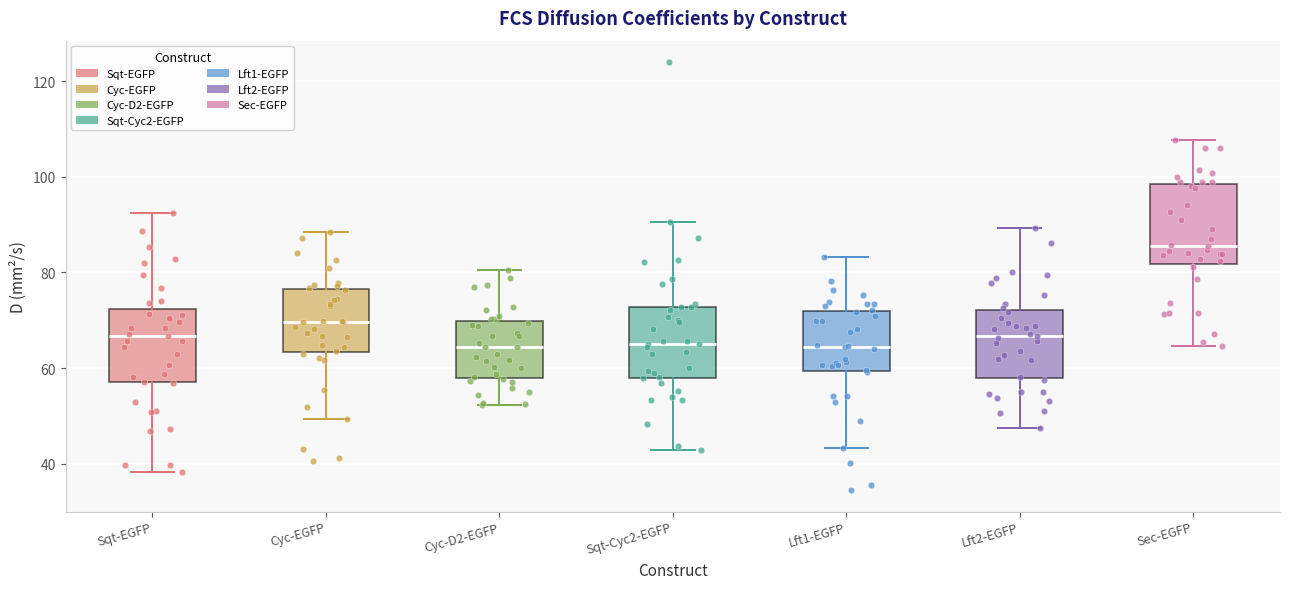

Reading left to right, transcribe this box plot: for each box, give where its median line is, the range the box spans, and where its two whiskers end, as read against the y-axis. The values are not printed on the chart, so give them approximately, as read against the axis.

Sqt-EGFP: median 66, box 58 to 72, whiskers 38 to 92
Cyc-EGFP: median 70, box 64 to 76, whiskers 50 to 88
Cyc-D2-EGFP: median 64, box 58 to 70, whiskers 52 to 80
Sqt-Cyc2-EGFP: median 64, box 58 to 72, whiskers 42 to 90
Lft1-EGFP: median 64, box 60 to 72, whiskers 44 to 84
Lft2-EGFP: median 66, box 58 to 72, whiskers 48 to 90
Sec-EGFP: median 86, box 82 to 98, whiskers 64 to 108